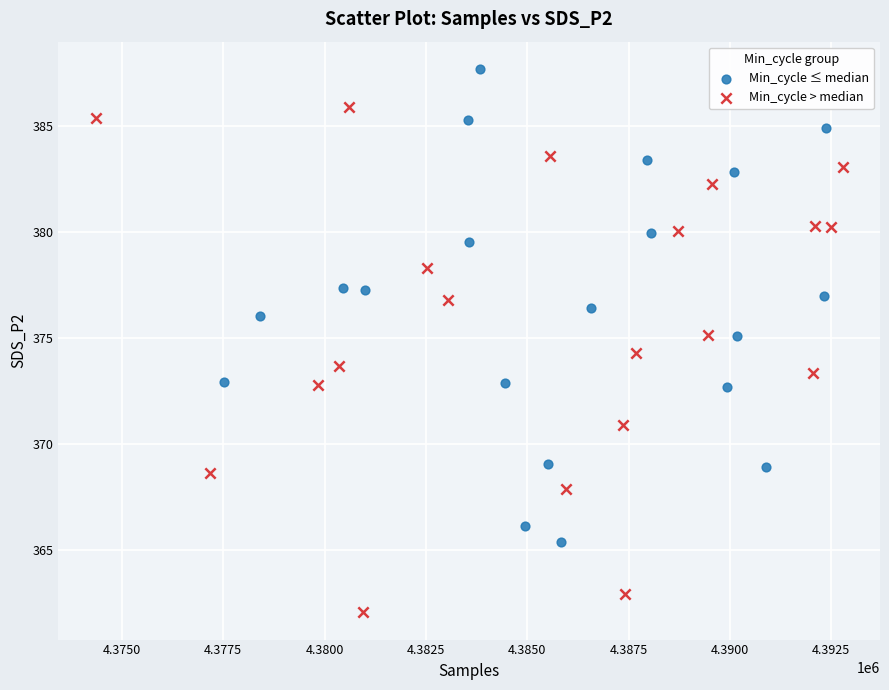

Which series reaches the maximum Y coordinate?

Min_cycle ≤ median